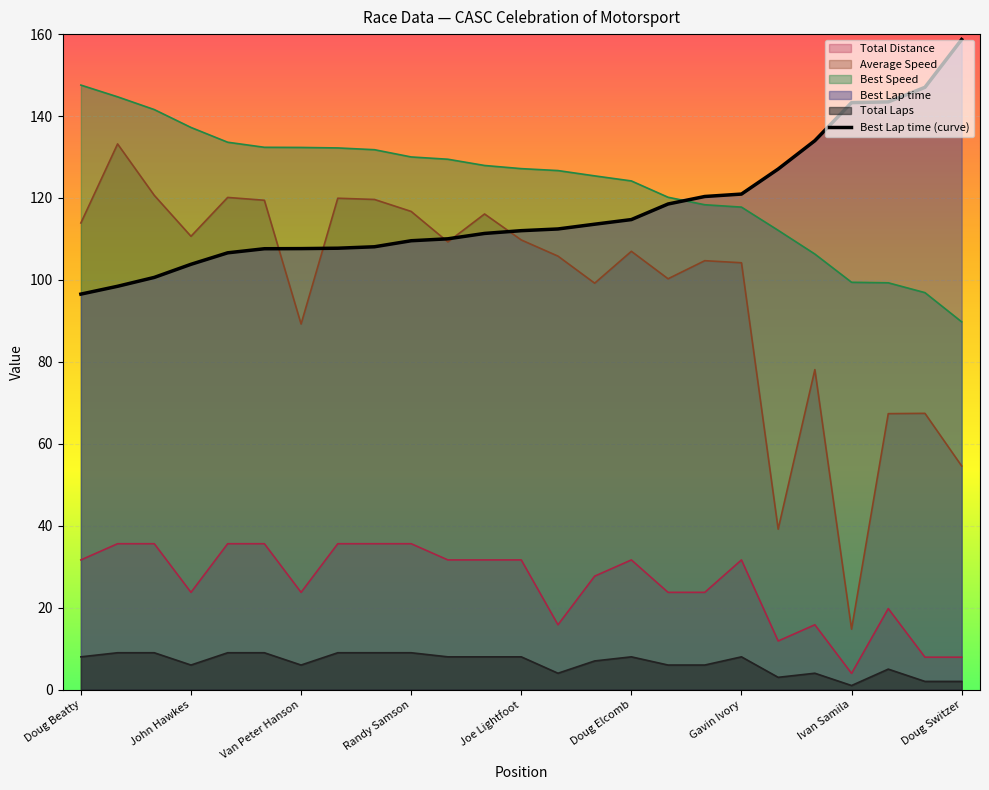

Does the chart display data point markers on the line(s)?

No